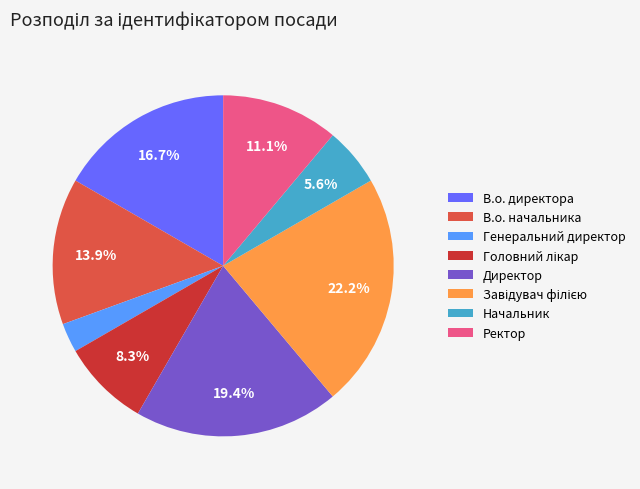

Approximately how many times larger is the value at Ректор compared to В.о. директора?

0.7